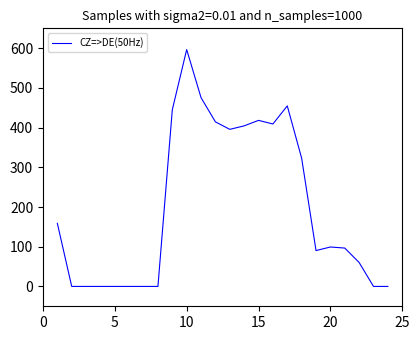

What is the difference between the maximum and minimum values?

596.5